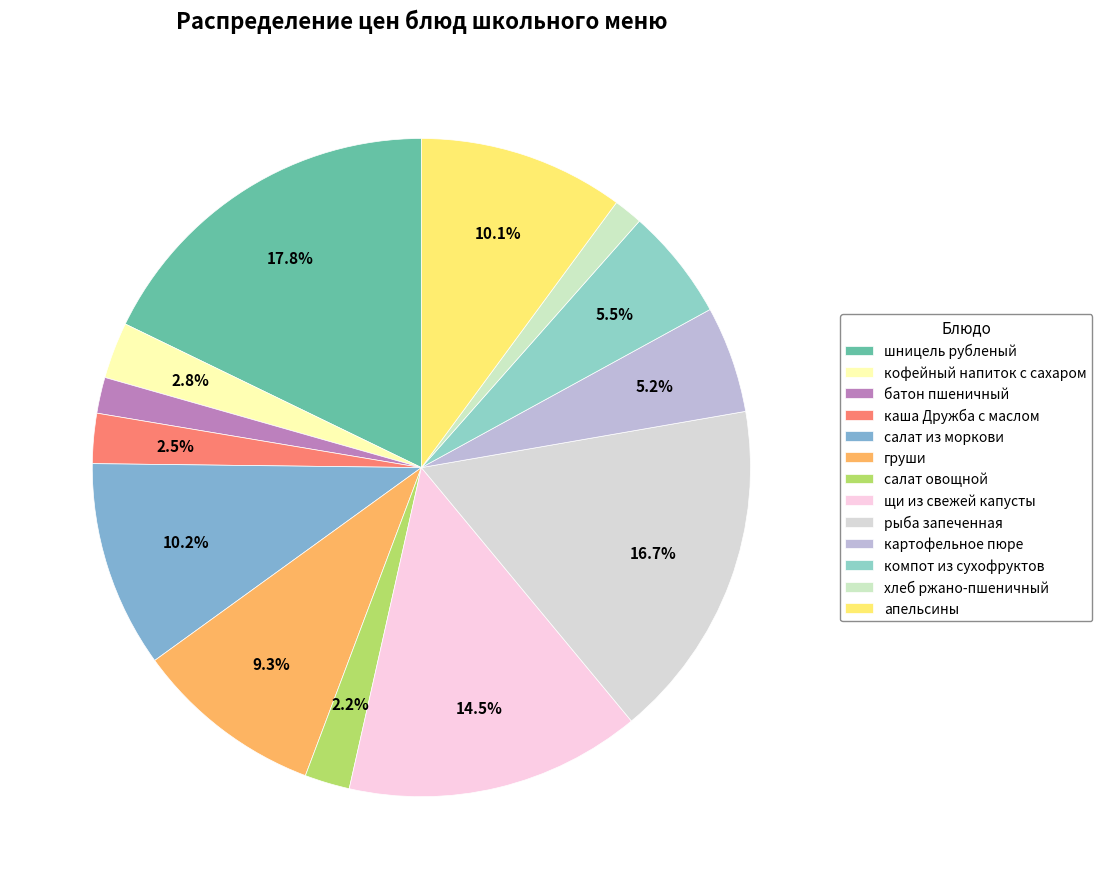

What is the largest slice in the pie chart?

шницель рубленый